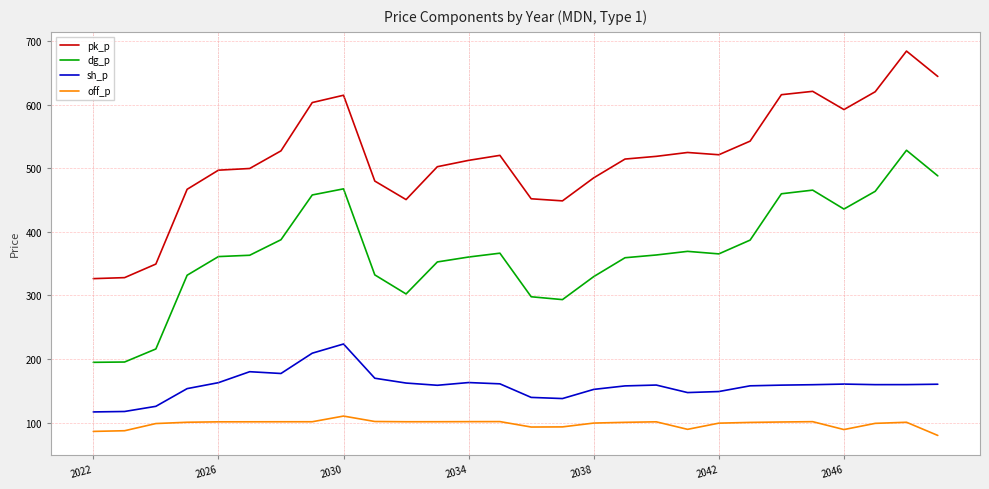

True or false: off_p and sh_p cross at least once.

False